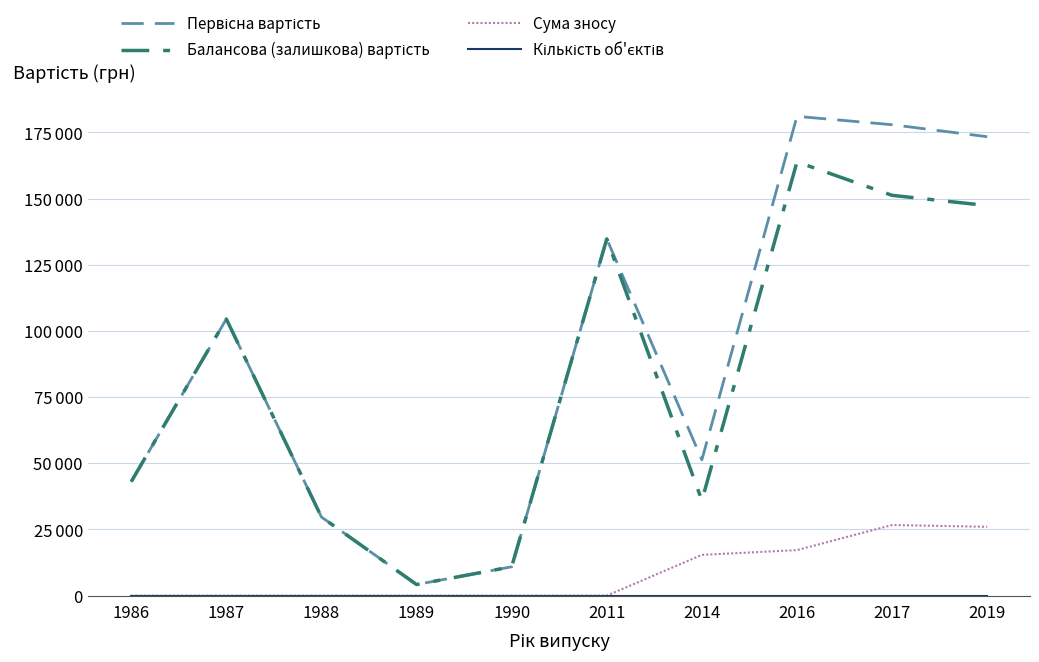

Which series has the largest total across all categories?

Первісна вартість